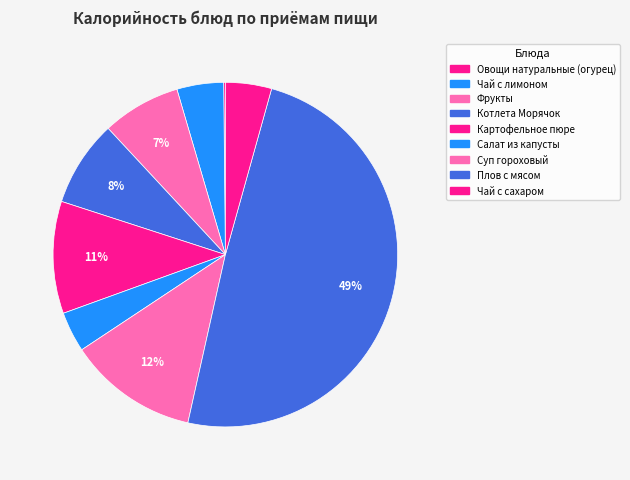

Does Чай с лимоном represent more than half of the total?

No